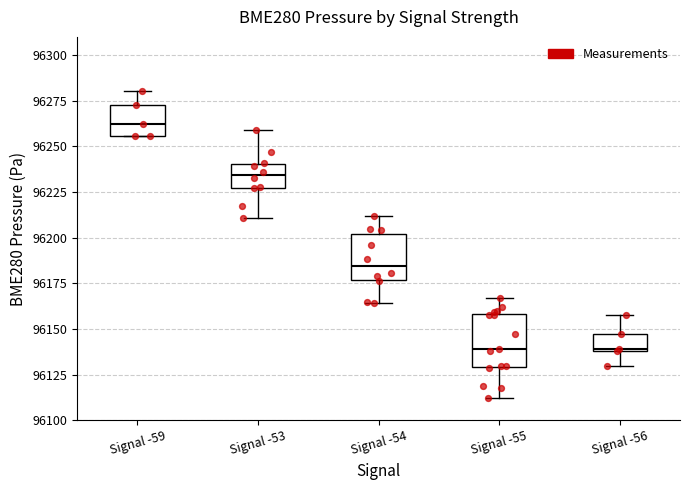

Reading left to right, transcribe this box plot: for each box, give where its median line is, the range the box spans, and where its two whiskers end, as read against the y-axis. The values are not printed on the chart, so give them approximately, as read against the axis.

Signal -59: median 96265, box 96255 to 96275, whiskers 96255 to 96280
Signal -53: median 96235, box 96225 to 96240, whiskers 96210 to 96260
Signal -54: median 96185, box 96175 to 96200, whiskers 96165 to 96210
Signal -55: median 96140, box 96130 to 96160, whiskers 96110 to 96165
Signal -56: median 96140, box 96140 to 96145, whiskers 96130 to 96160